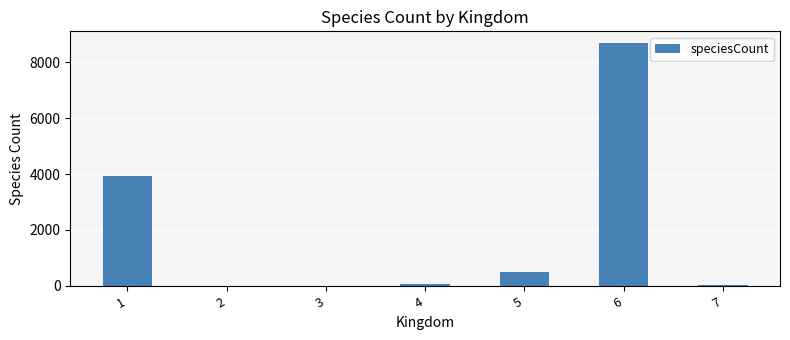

What is the change in value from 1 to 6?

+4734